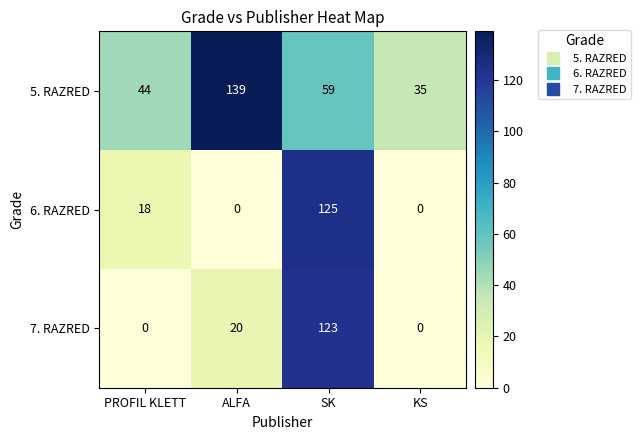

What is the greatest value displayed?

139